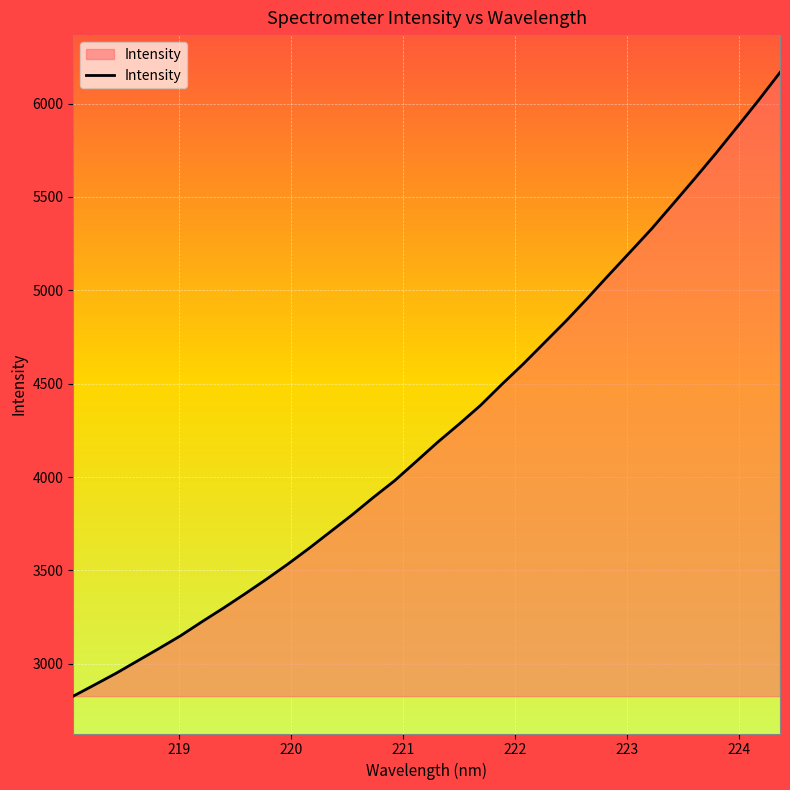

What is the smallest value displayed?

2826.8